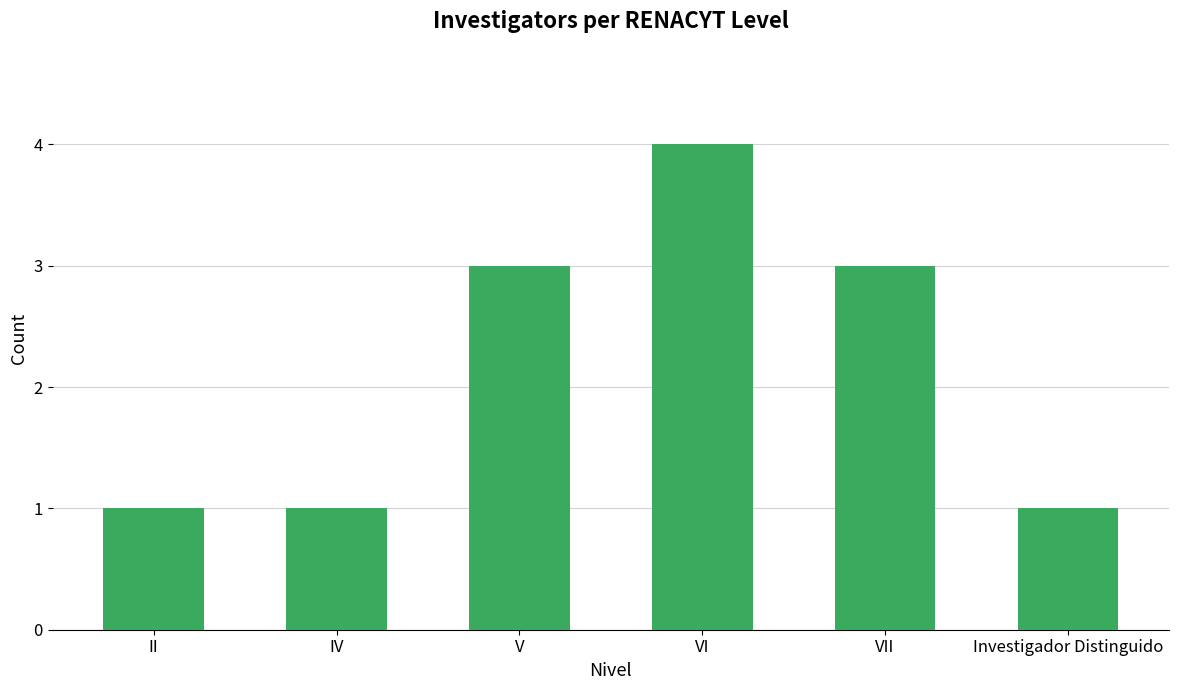

Between VII and II, which is larger?

VII